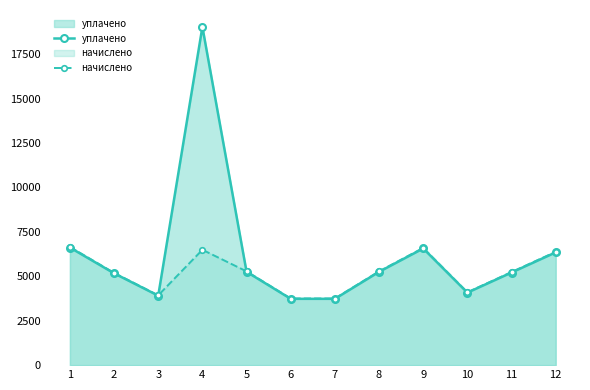

What is the sum of the уплачено values at 10 and 11?

9293.1